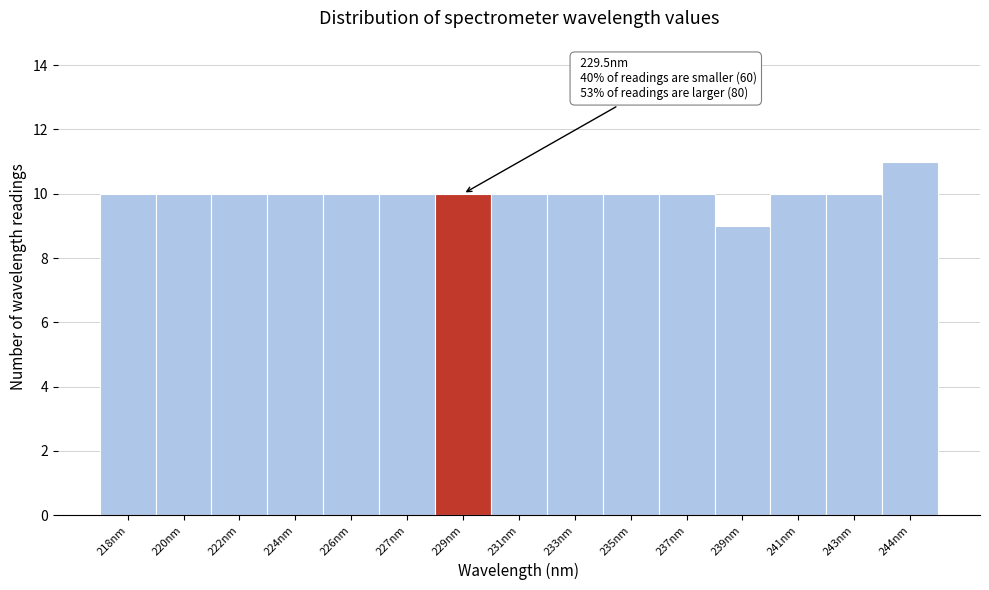

Reading right to left, what are all the values shown in this chart?

244nm=11	243nm=10	241nm=10	239nm=9	237nm=10	235nm=10	233nm=10	231nm=10	229nm=10	227nm=10	226nm=10	224nm=10	222nm=10	220nm=10	218nm=10